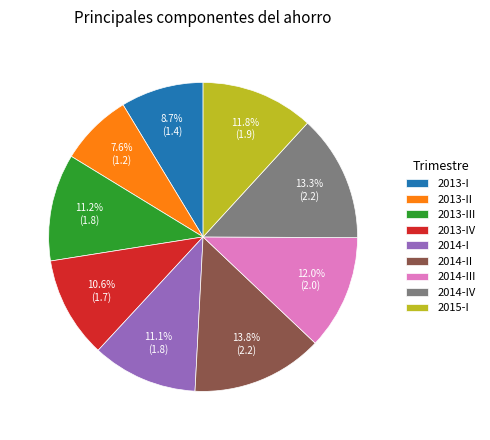

True or false: 2015-I accounts for 4% of the total.

False